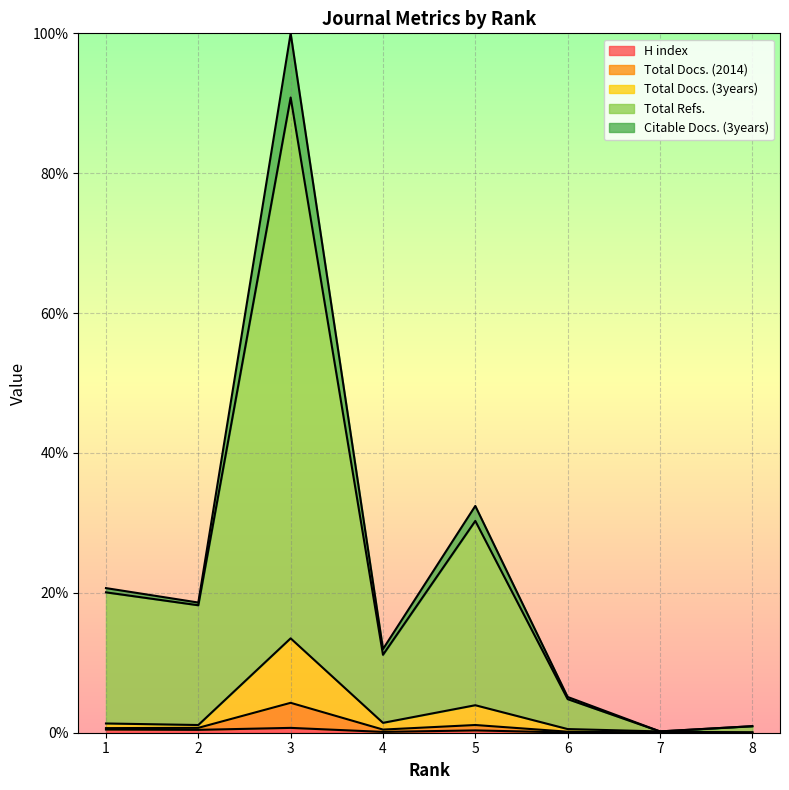

What is the spread (max minus min) of values at 7?

0.2